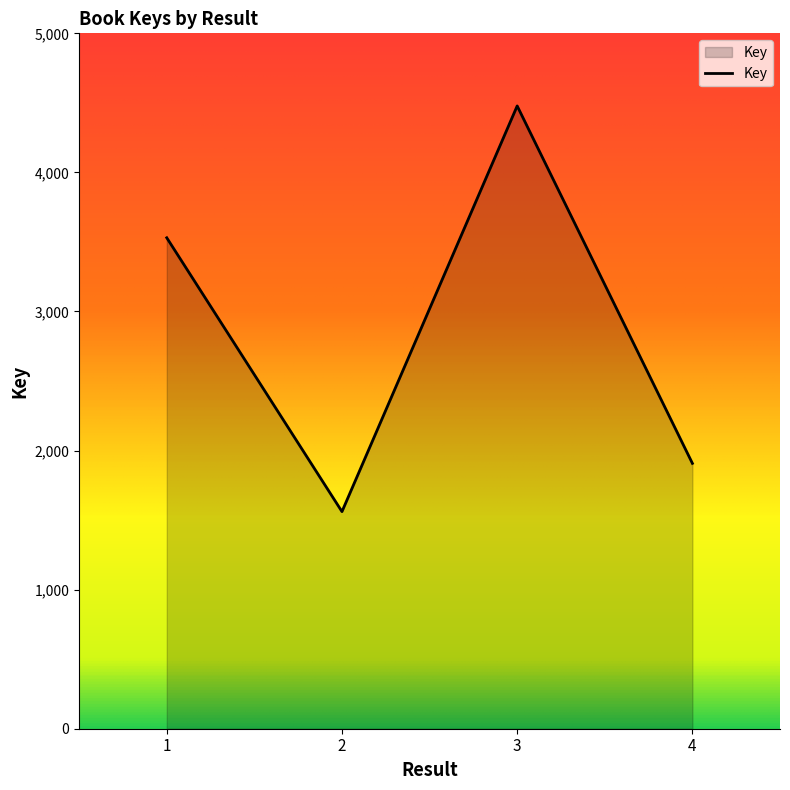

Reading left to right, what are all the values shown in this chart?

3530	1561	4478	1908